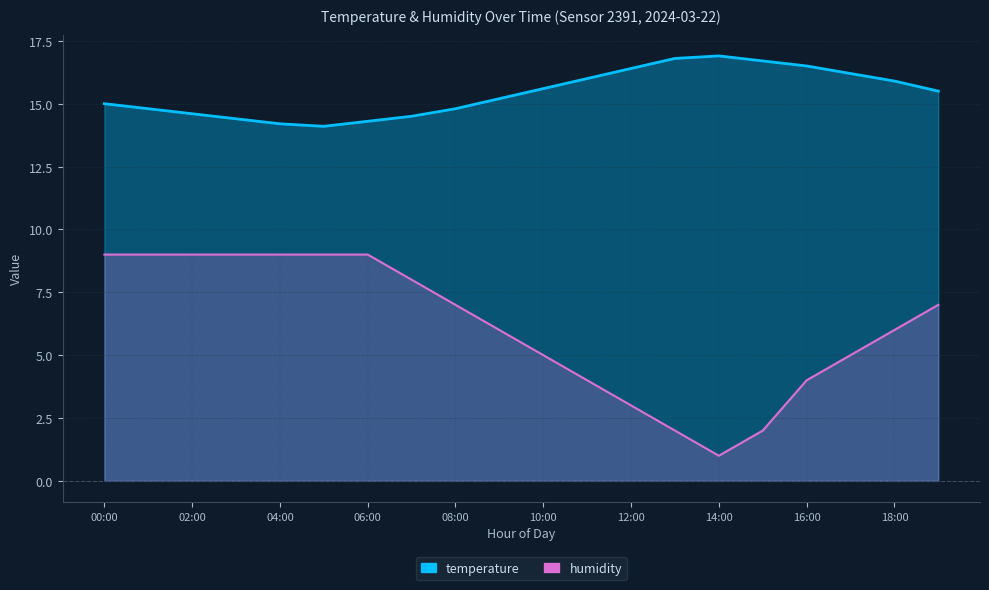

What is the value of the humidity point at the 1st from the left?

9.0